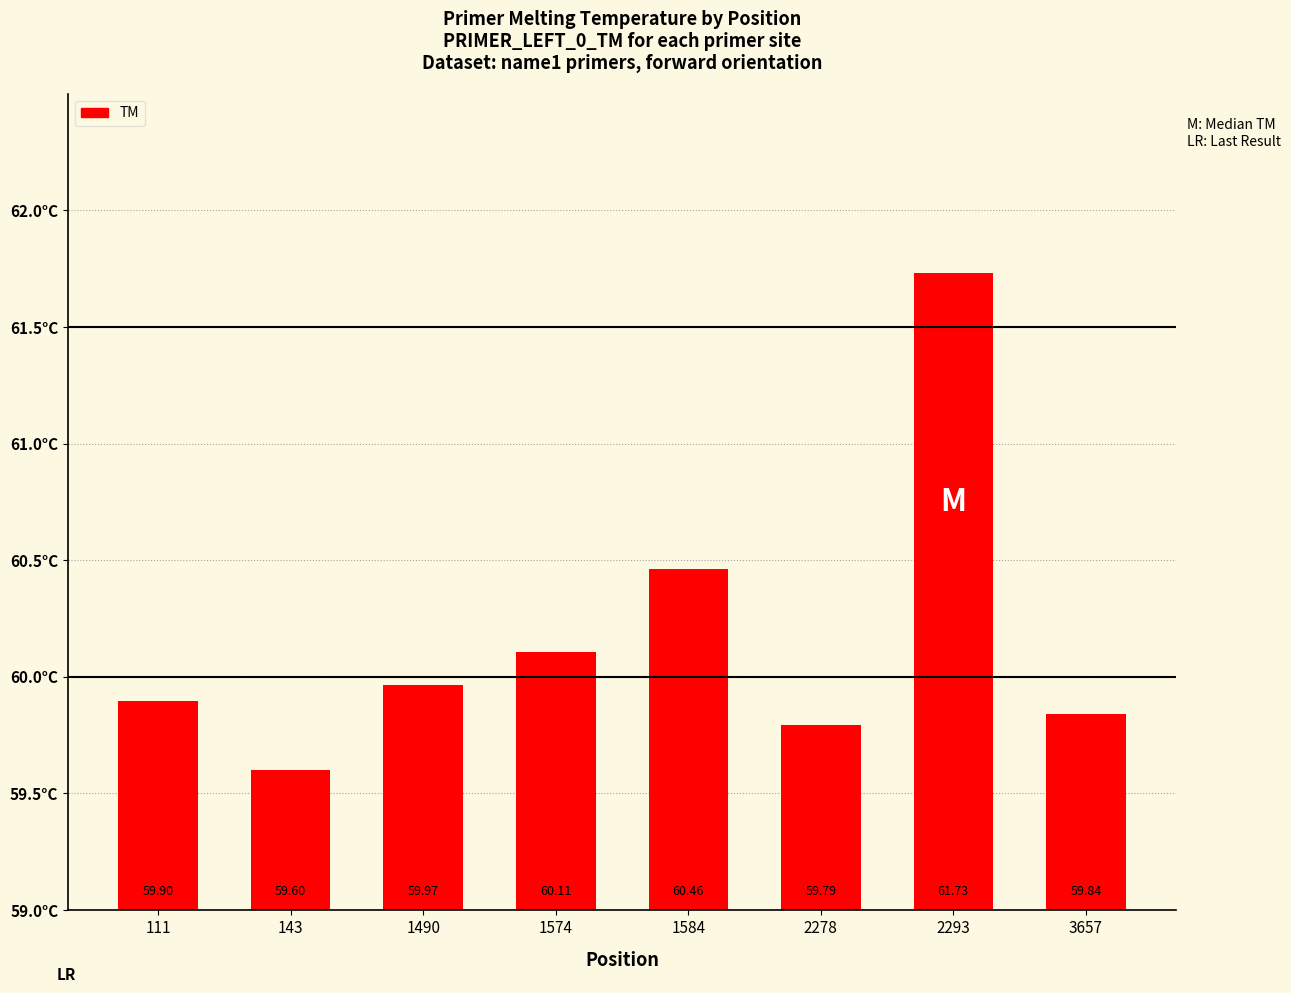

Is it true that the value at 2278 is 59.8?

True